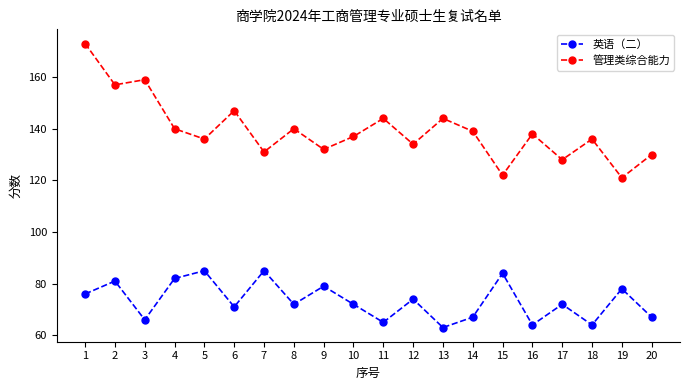

At which label does 英语（二） first exceed 72?

1